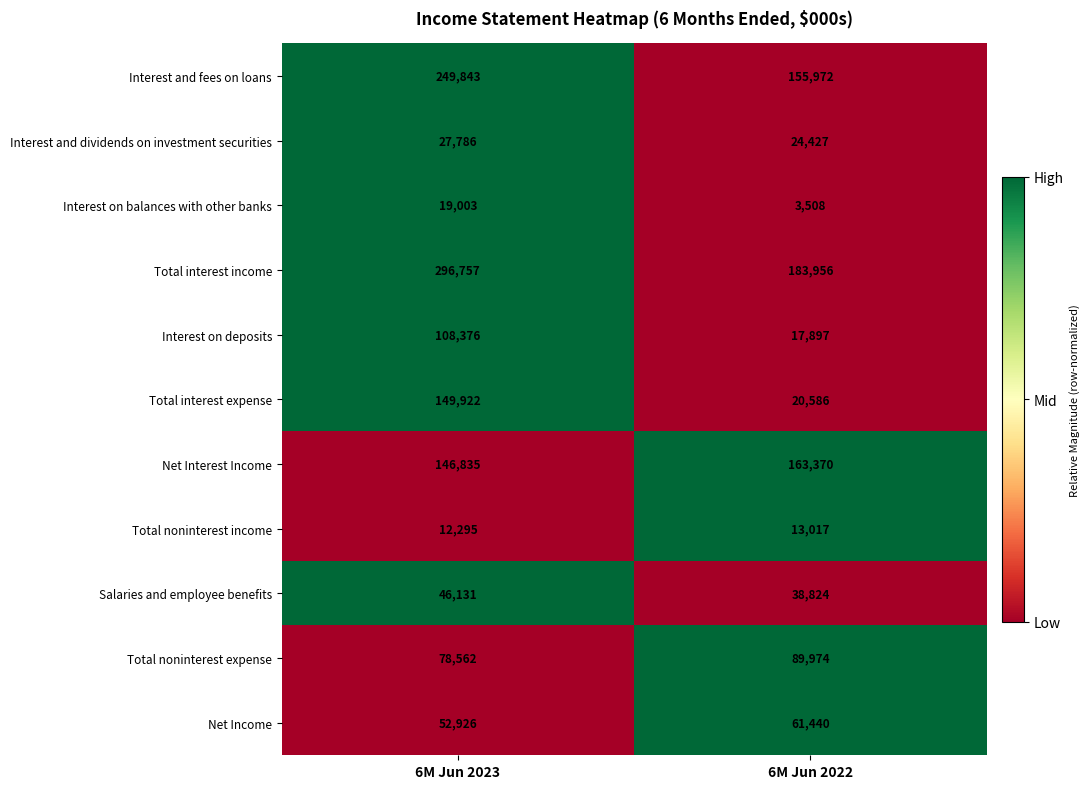

What is the total value across all series at 6M Jun 2022?

772971